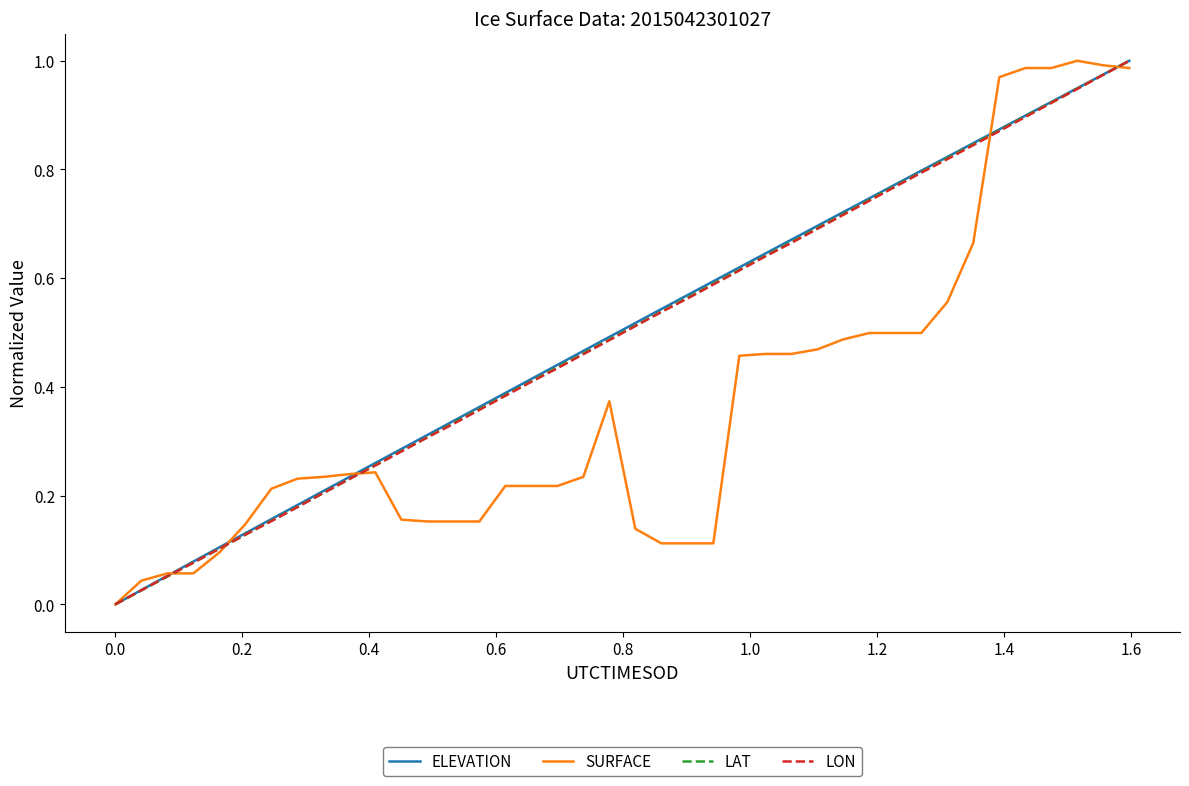

How many lines are shown in the chart?

4